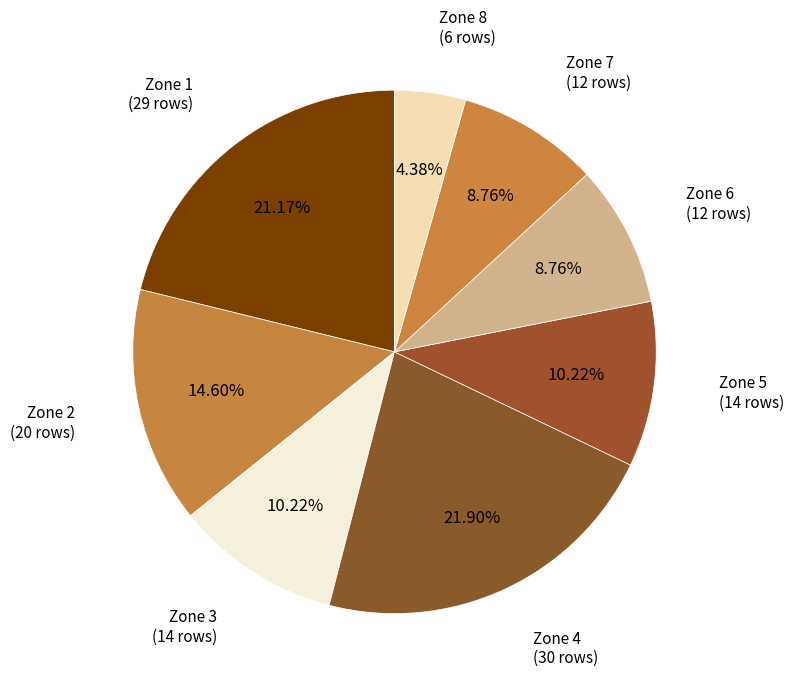

True or false: Zone 4 accounts for 22% of the total.

True